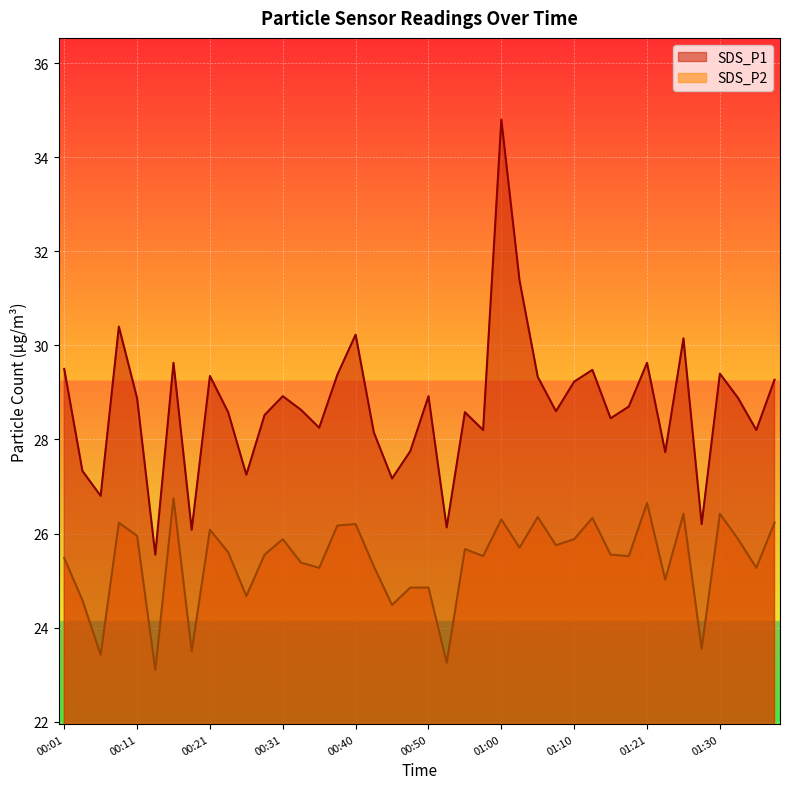

What is the average value of the SDS_P1 series?

28.7